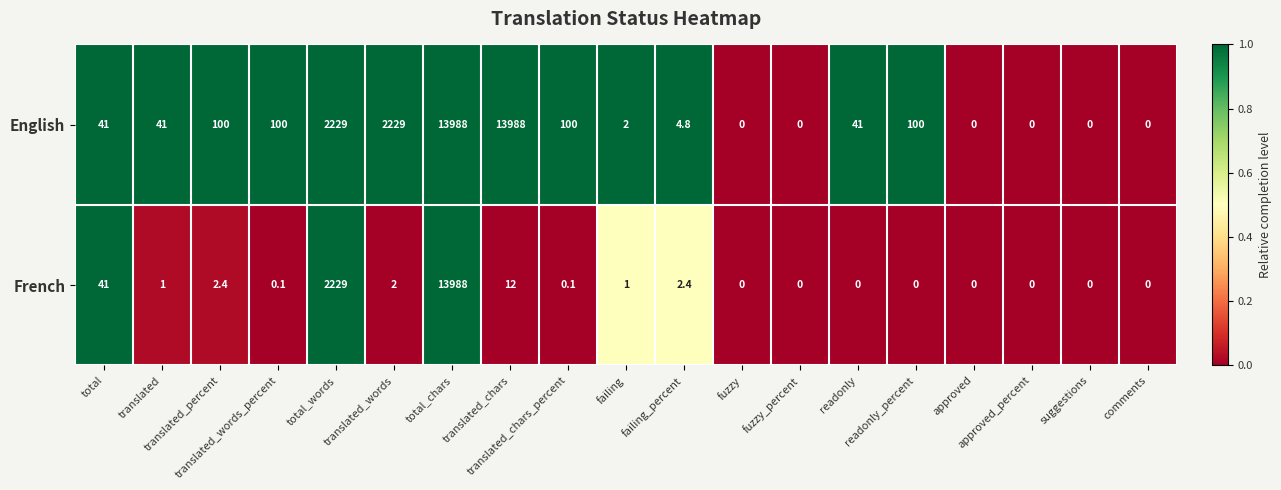

List the series in order of their overall mean, lowest first.

French, English